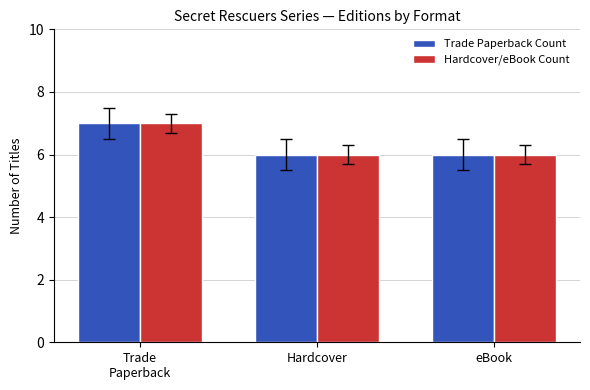

What is the total value across all series at Hardcover?

12